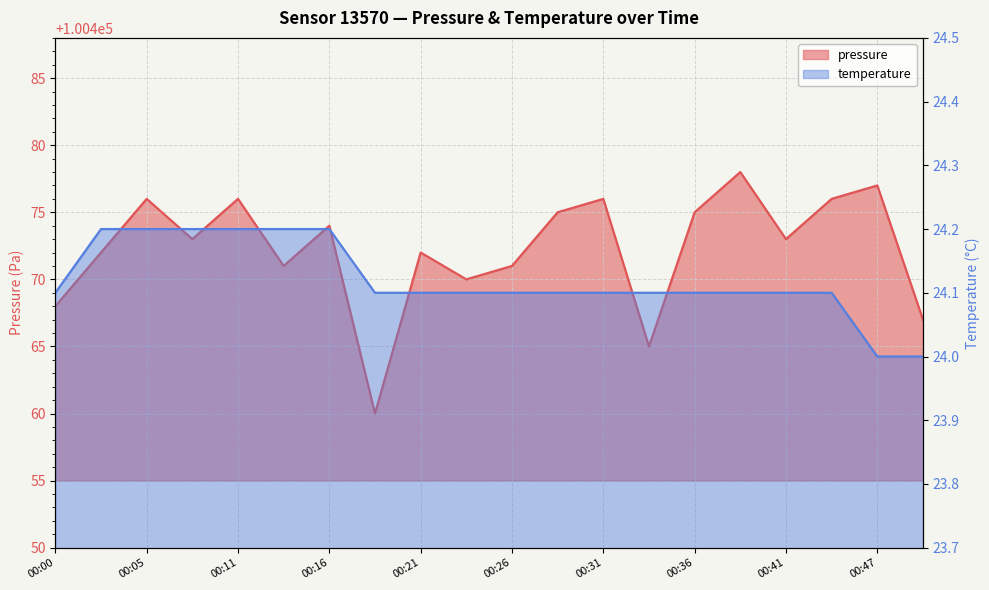

How many lines are shown in the chart?

2